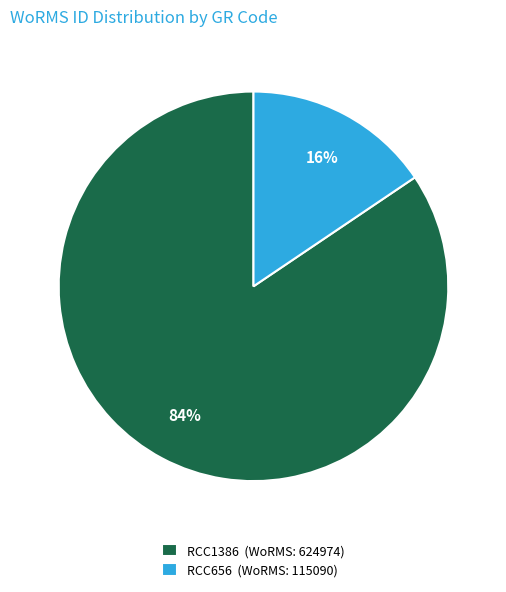

The RCC1386 slice represents 84% of the pie. True or false?

True